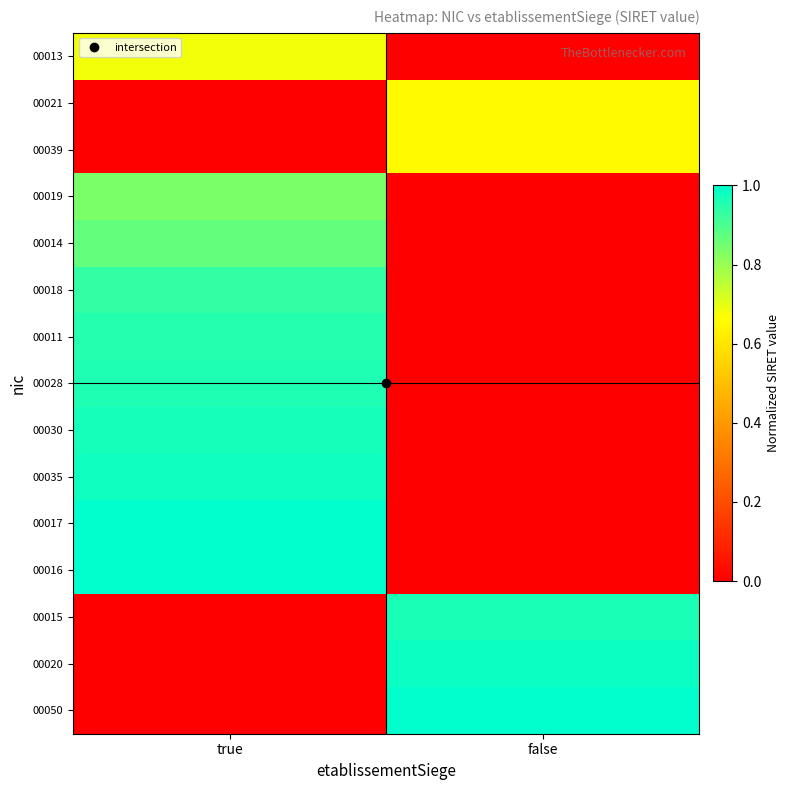

Rank the series at true from highest to lowest value.

00016, 00017, 00035, 00030, 00028, 00011, 00018, 00014, 00019, 00013, 00021, 00039, 00015, 00020, 00050